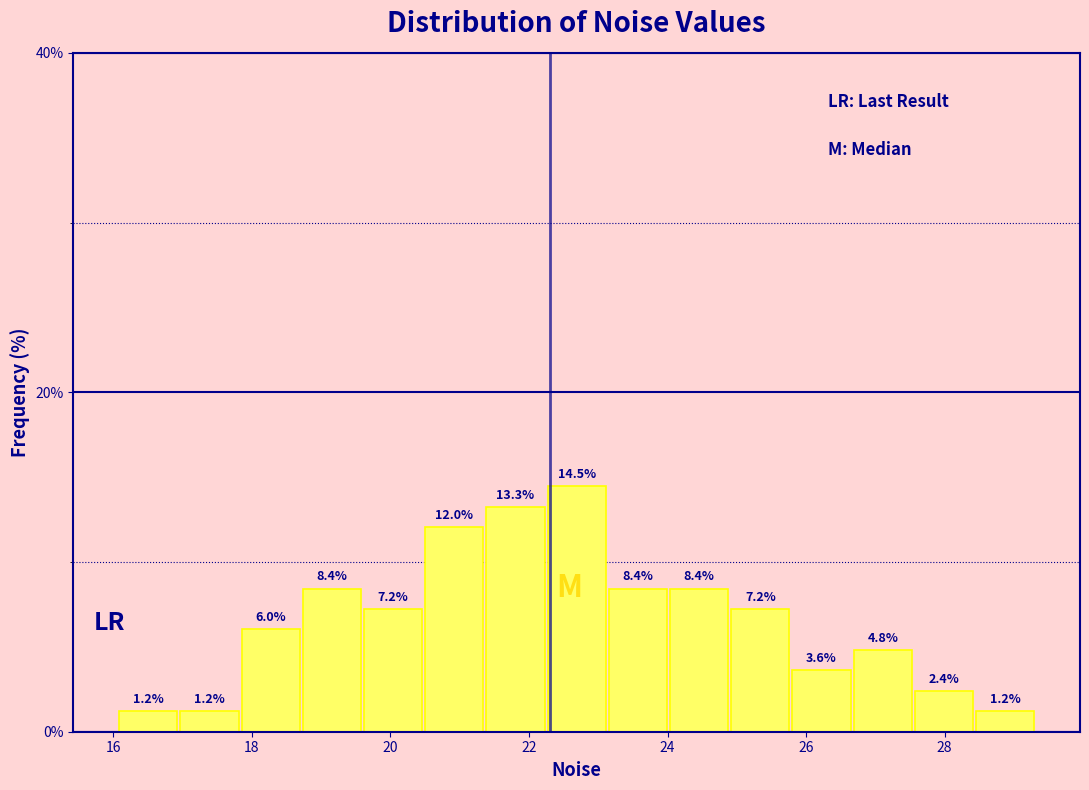

Reading left to right, list every bar in this chart as the range it spans on the x-axis followed by its height. The bar edges are not printed on the chart, so give them approximately, as read against the axis.

16.0 to 17.0: 1.2
17.0 to 17.8: 1.2
17.8 to 18.8: 6.0
18.8 to 19.6: 8.4
19.6 to 20.4: 7.2
20.4 to 21.4: 12.0
21.4 to 22.2: 13.3
22.2 to 23.2: 14.5
23.2 to 24.0: 8.4
24.0 to 24.8: 8.4
24.8 to 25.8: 7.2
25.8 to 26.6: 3.6
26.6 to 27.6: 4.8
27.6 to 28.4: 2.4
28.4 to 29.4: 1.2